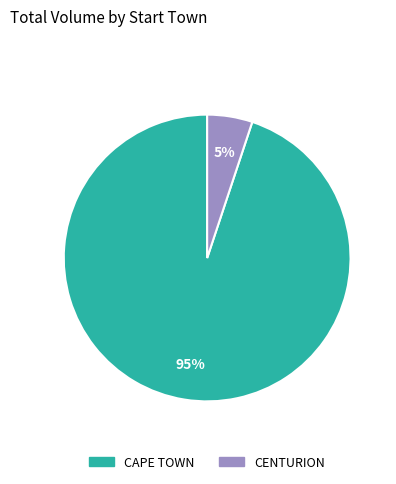

Is there any slice that represents more than half of the pie?

Yes